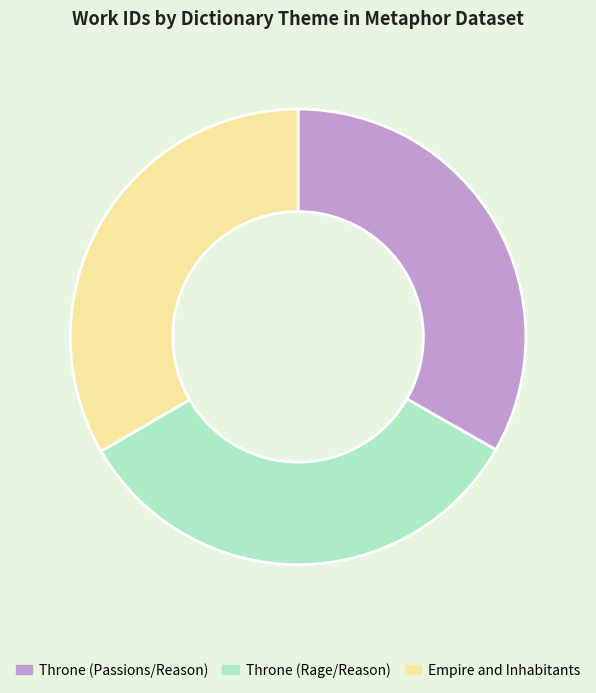

Combined, do Throne (Passions/Reason) and Throne (Rage/Reason) account for over 50%?

Yes